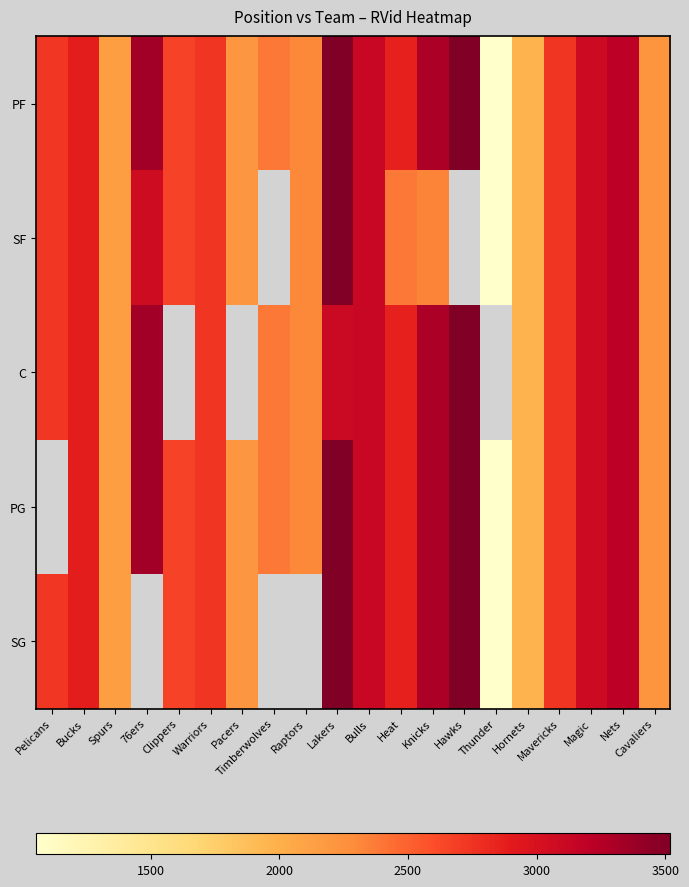

Which series changed the most between 76ers and Clippers?

PF